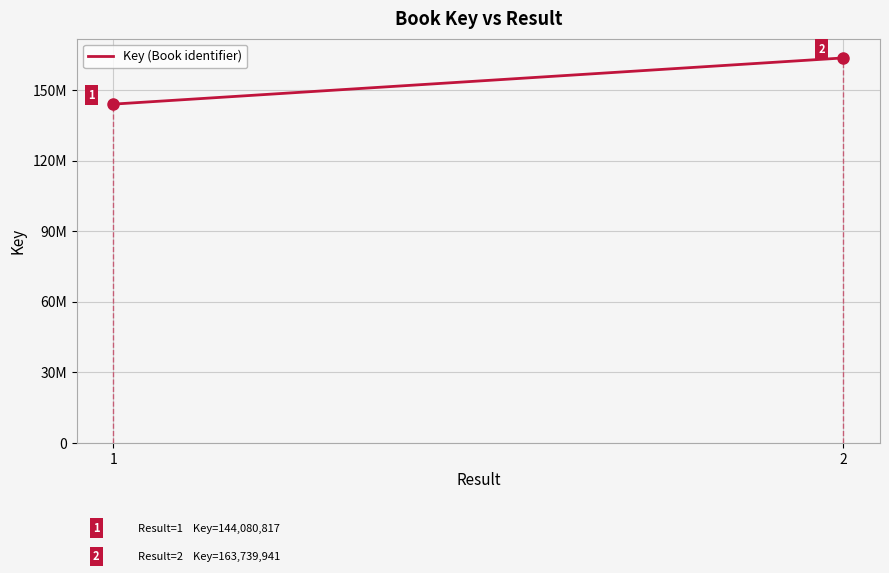

Count the values in the range 144080817 to 163739941.

2